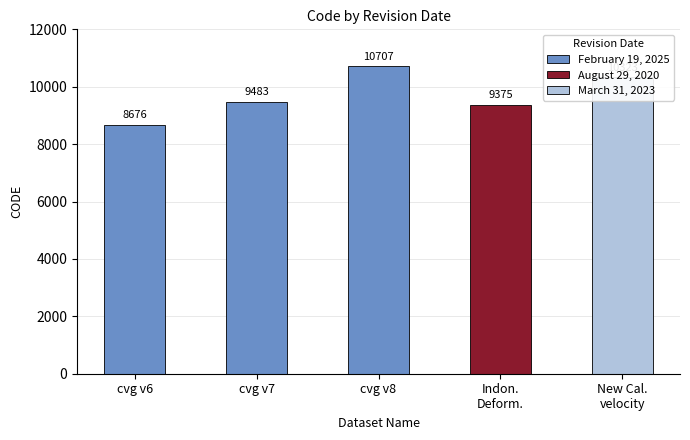

What is the ratio of the value at February 19, 2025 to the value at February 19, 2025?

1.2